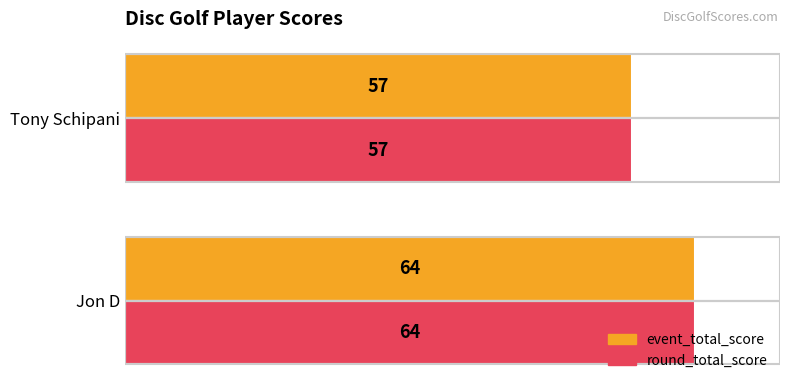

True or false: round_total_score has a value of 78 at Tony Schipani.

False